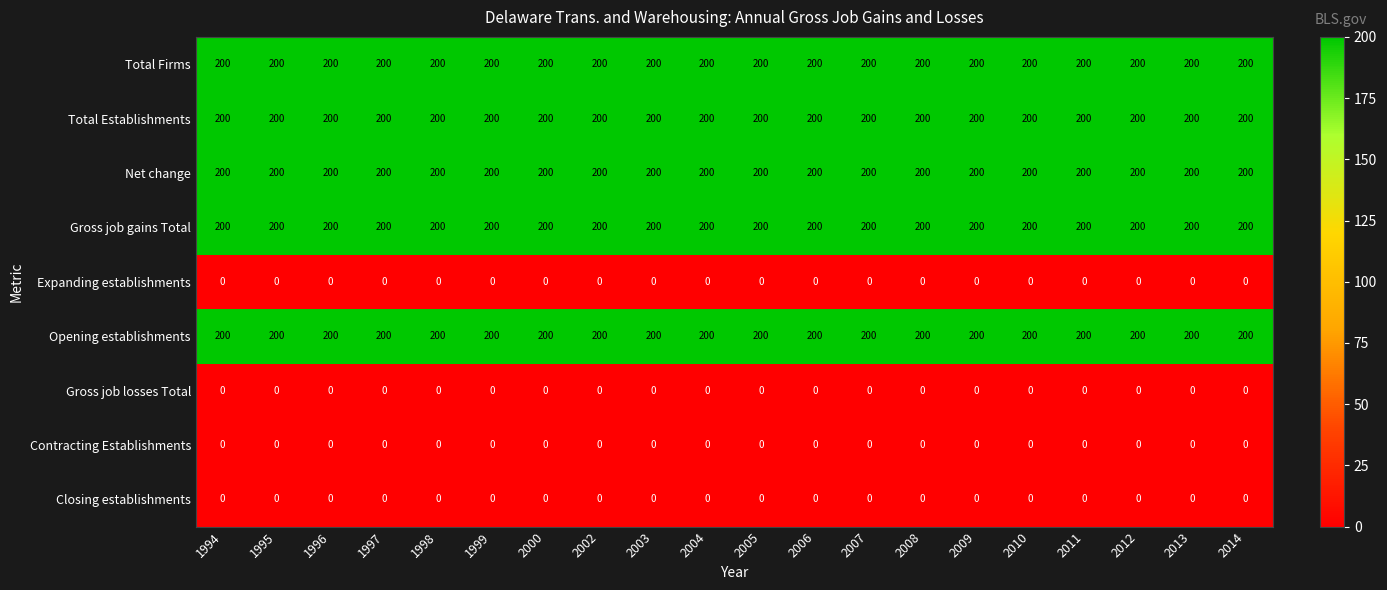

What is the maximum value shown in the chart?

200